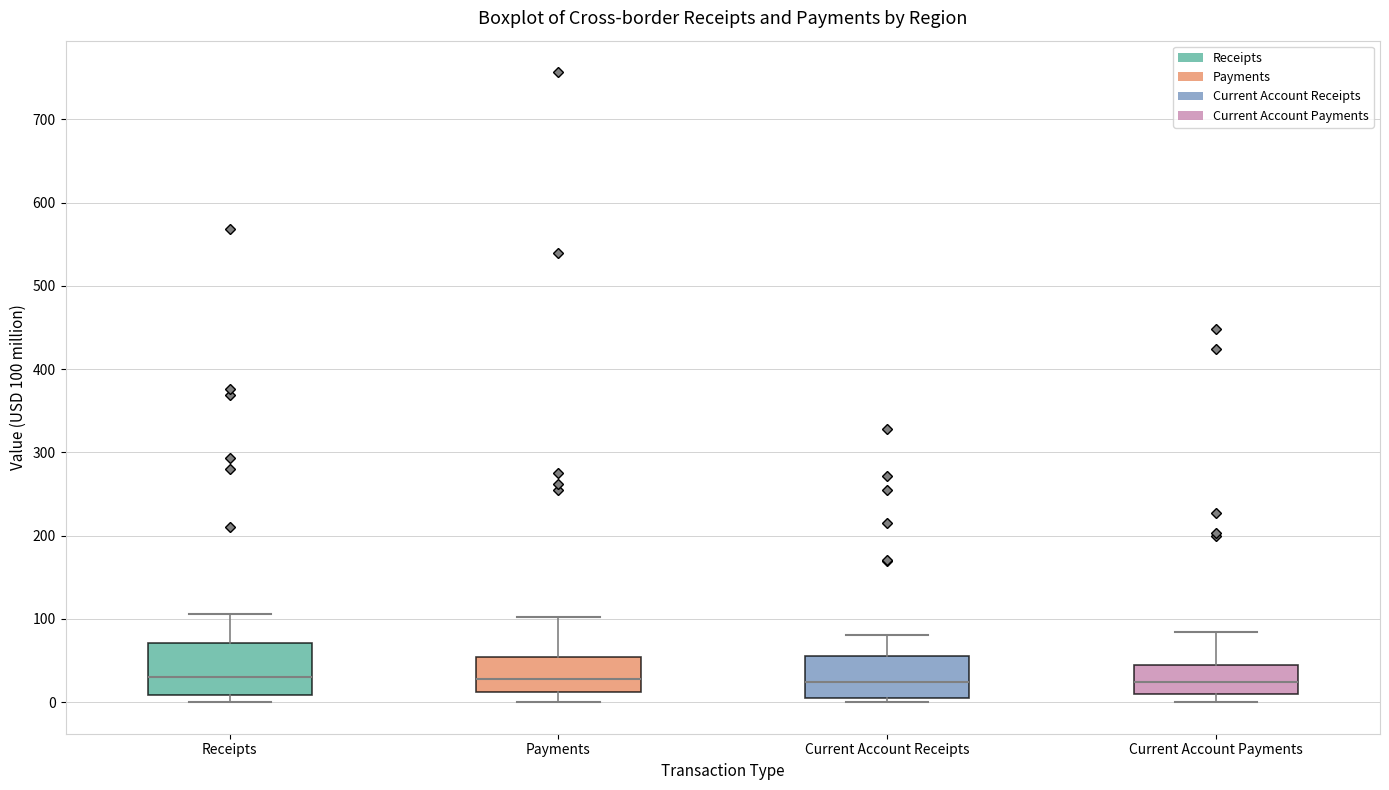

Which box is the tallest, from its lower edge to its upper edge?

Receipts